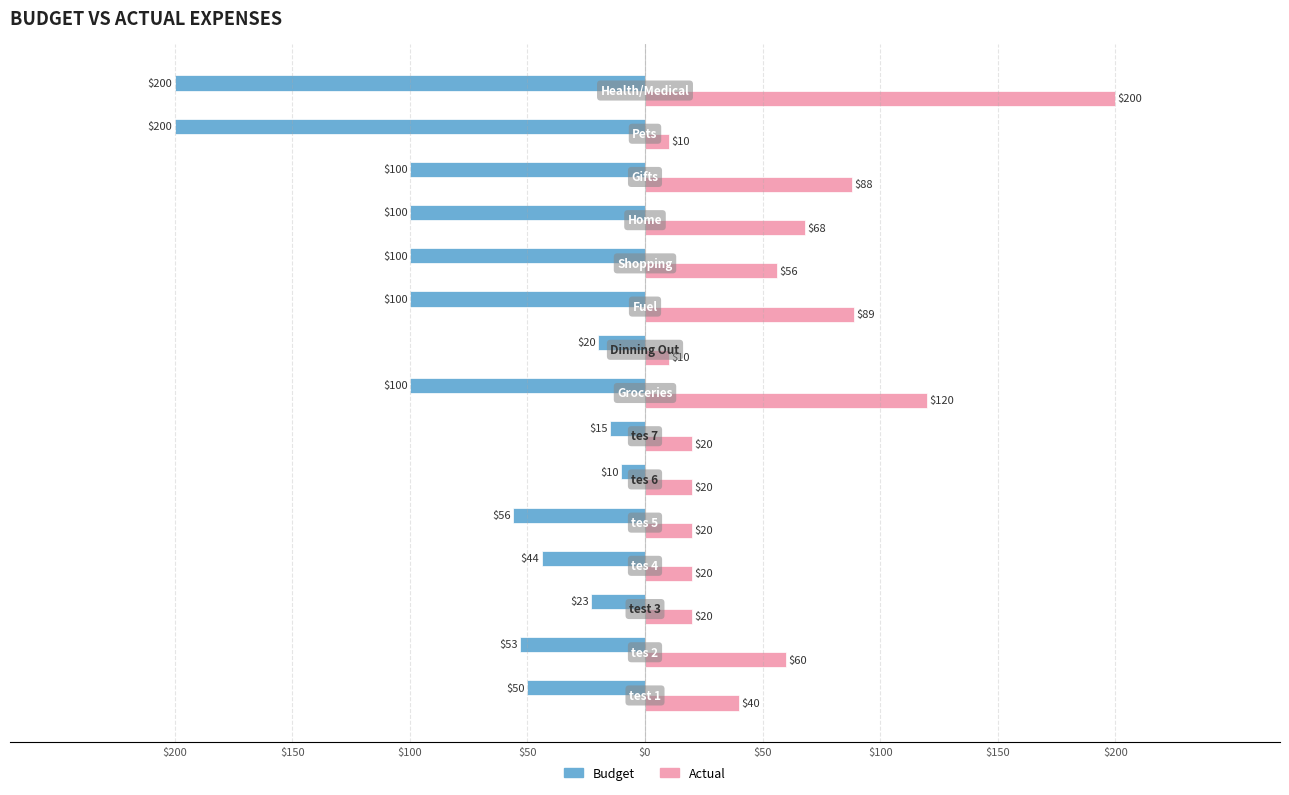

What are all the series names shown in the legend?

Budget, Actual